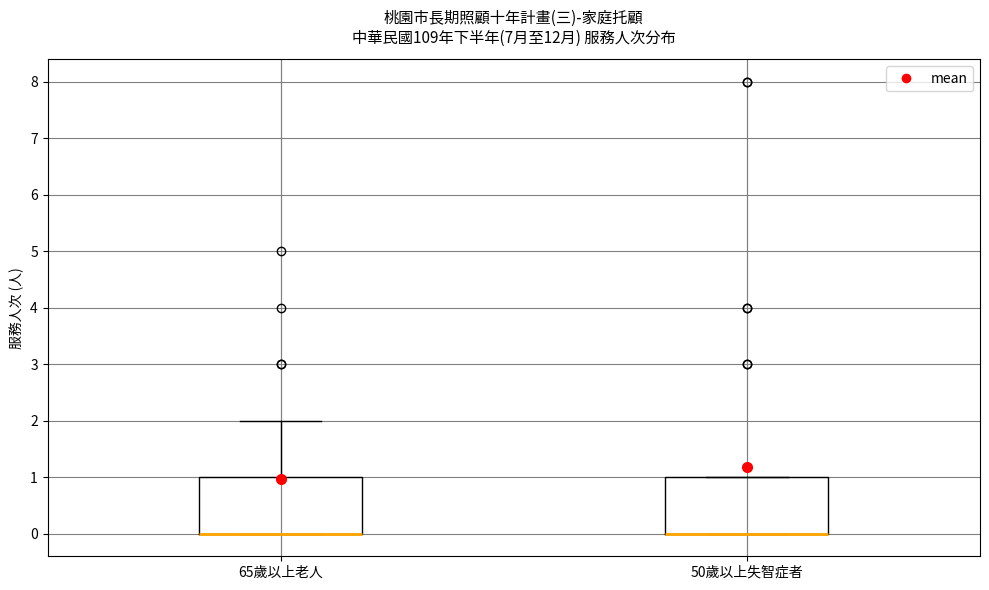

Reading left to right, transcribe this box plot: for each box, give where its median line is, the range the box spans, and where its two whiskers end, as read against the y-axis. The values are not printed on the chart, so give them approximately, as read against the axis.

65歲以上老人: median 0 (drawn on the box's lower edge), box 0 to 1, whiskers 0 to 2
50歲以上失智症者: median 0 (drawn on the box's lower edge), box 0 to 1, whiskers 0 to 1